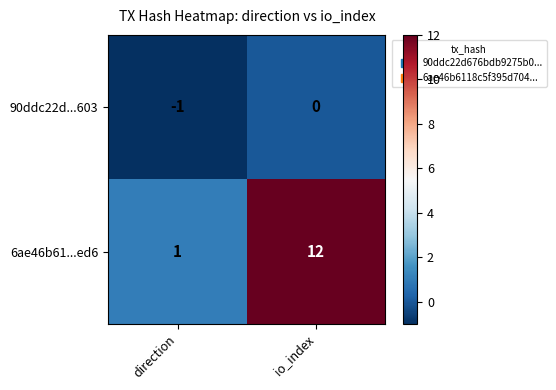

At how many categories does at least one series exceed 0?

2